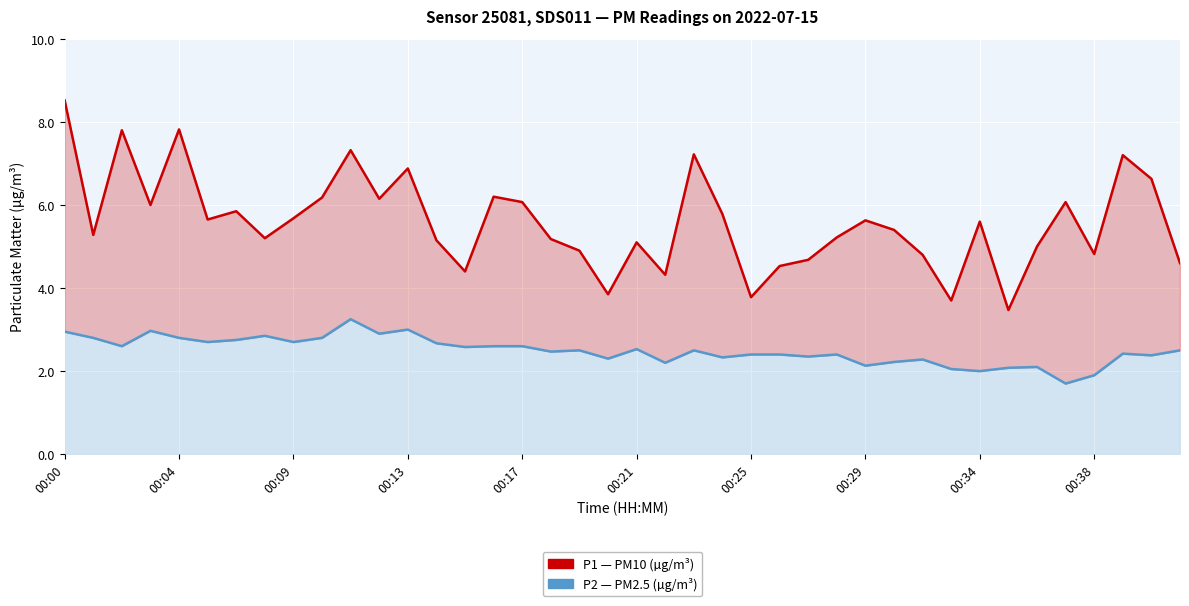

What is the minimum value shown in the chart?

1.7